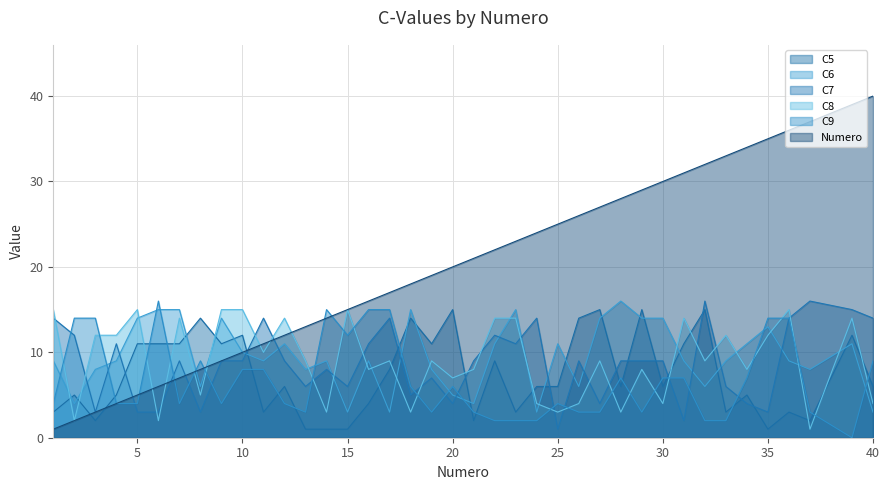

List the labels in order of C9 value, largest first.

6, 14, 16, 17, 2, 3, 35, 36, 15, 8, 40, 10, 11, 28, 30, 31, 34, 18, 20, 1, 4, 5, 7, 9, 12, 25, 13, 19, 21, 26, 27, 29, 37, 22, 23, 24, 32, 33, 39